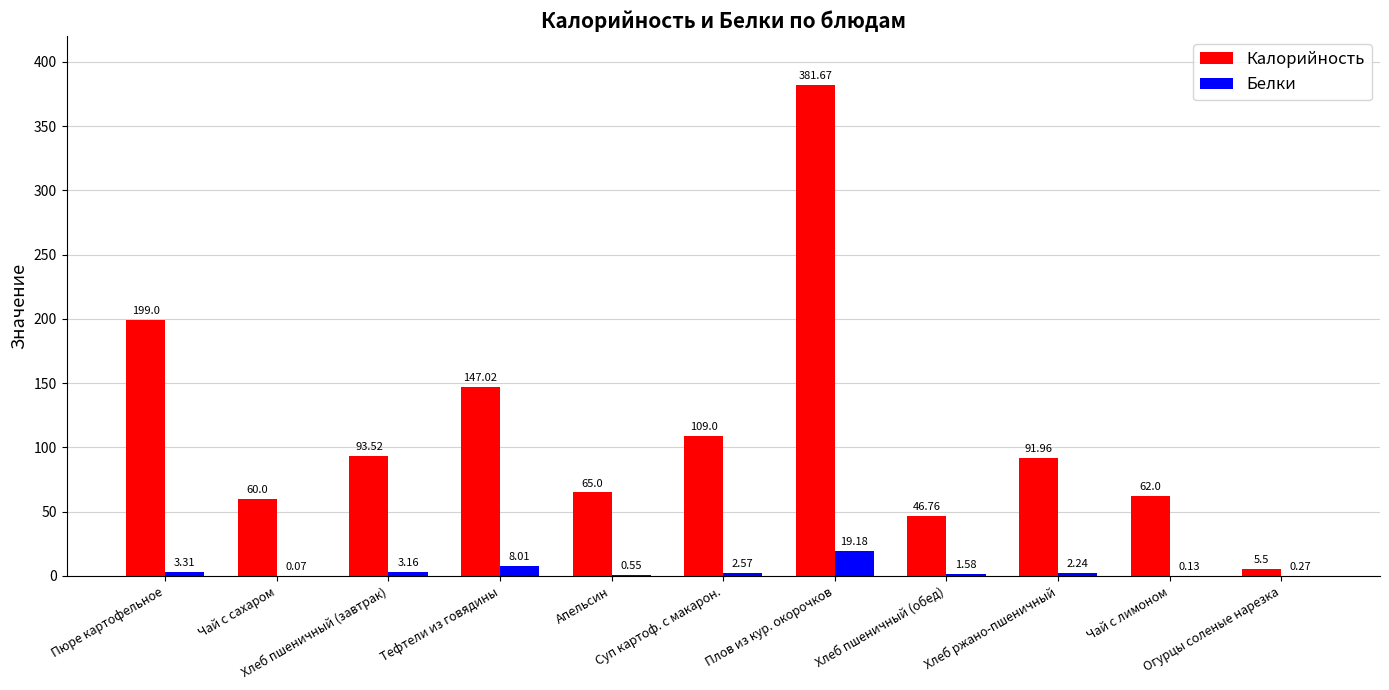

Which series has the largest total across all categories?

Калорийность